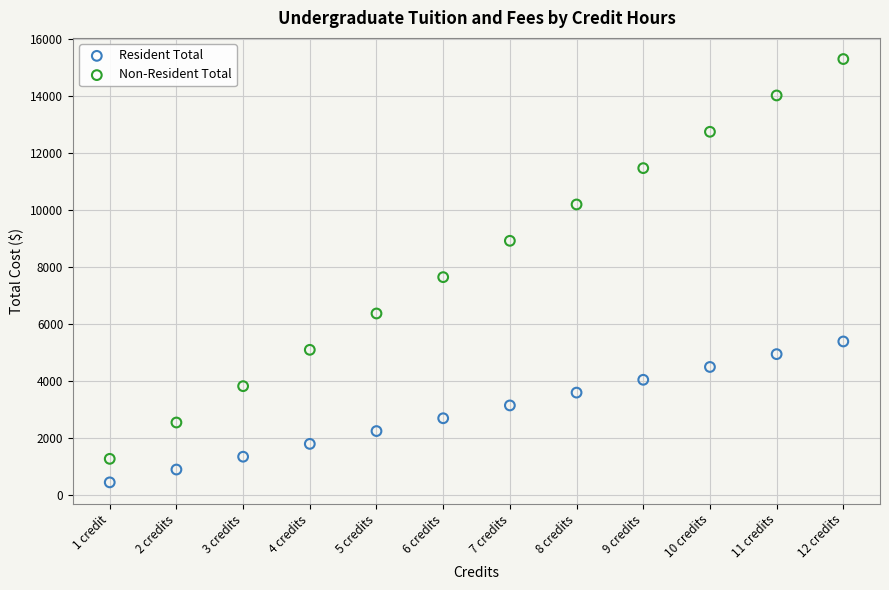

Across all data points, what is the range of Y values (max minus min)?

14831.5